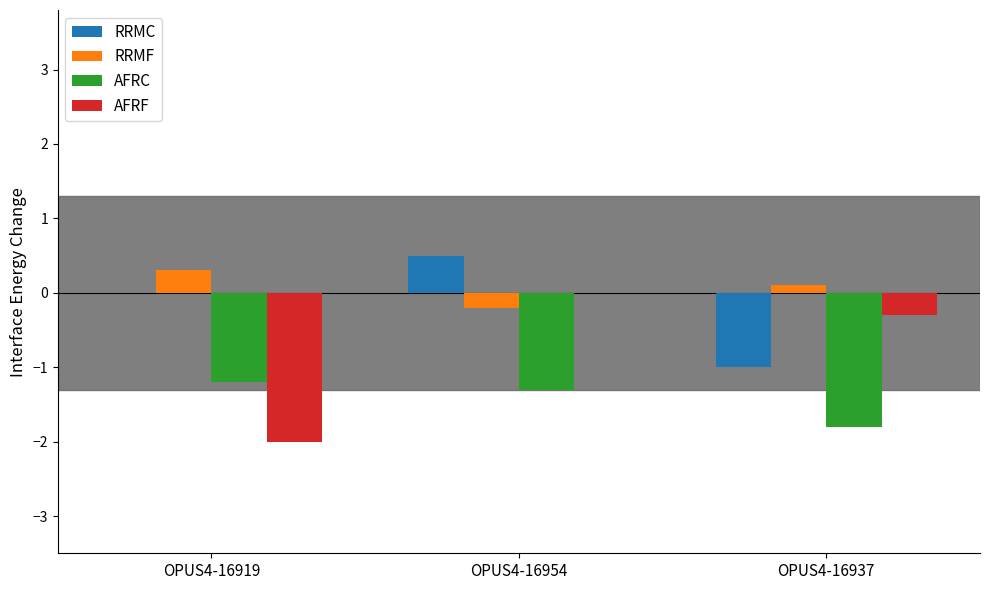

Which series has the largest total across all categories?

RRMF